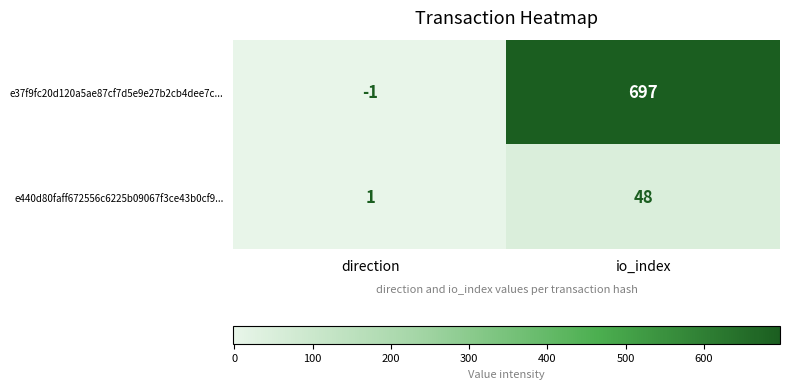

Reading right to left, extract all data points from this chart.

e37f9fc20d120a5ae87cf7d5e9e27b2cb4dee7c...: io_index=697	direction=-1
e440d80faff672556c6225b09067f3ce43b0cf9...: io_index=48	direction=1